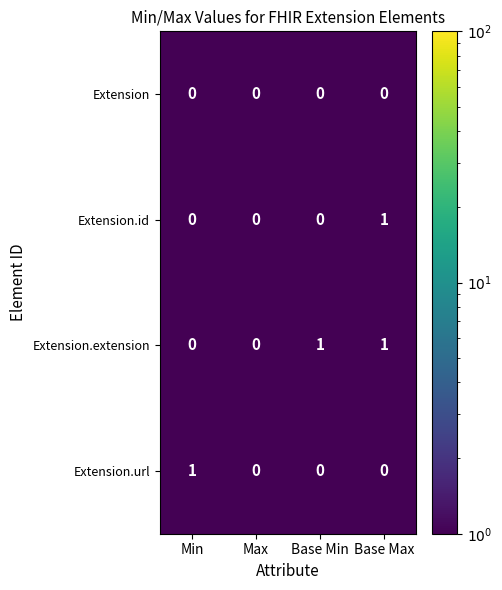

Which series changed the most between Min and Max?

Extension.url